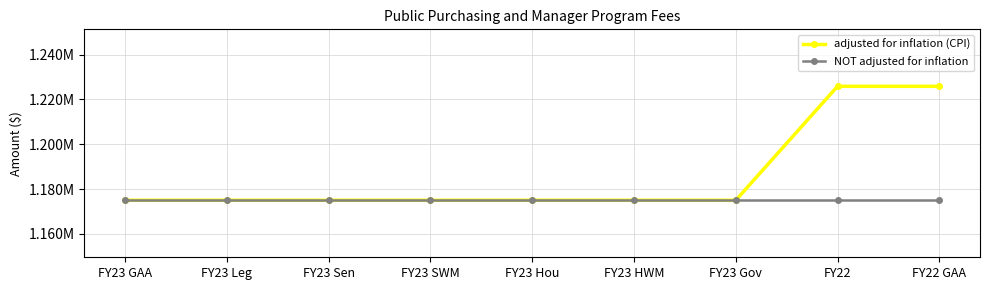

Does the chart have visible grid lines?

Yes